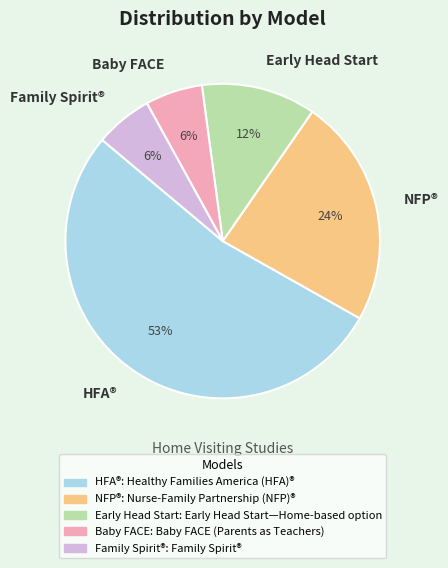

What percentage is the Early Head Start slice, to the nearest percent?

12%